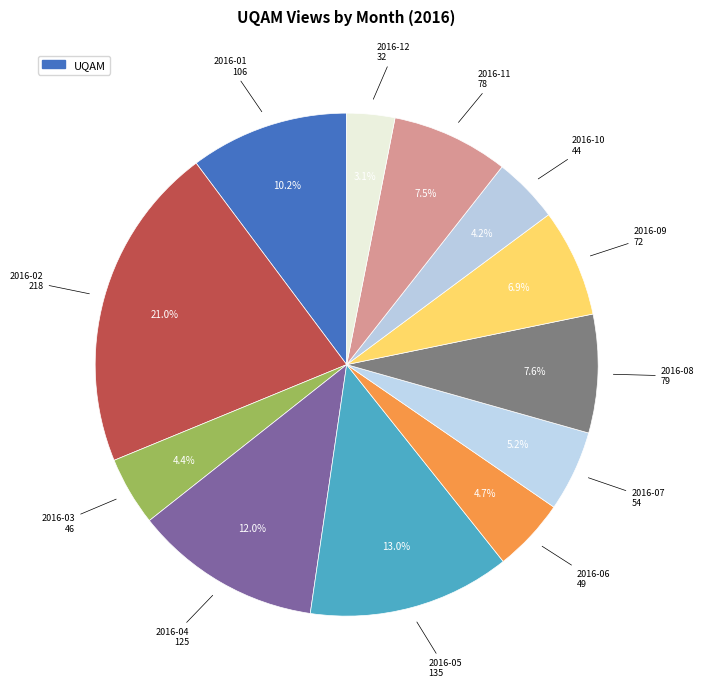

Rank the categories by value from highest to lowest.

2016-02, 2016-05, 2016-04, 2016-01, 2016-08, 2016-11, 2016-09, 2016-07, 2016-06, 2016-03, 2016-10, 2016-12